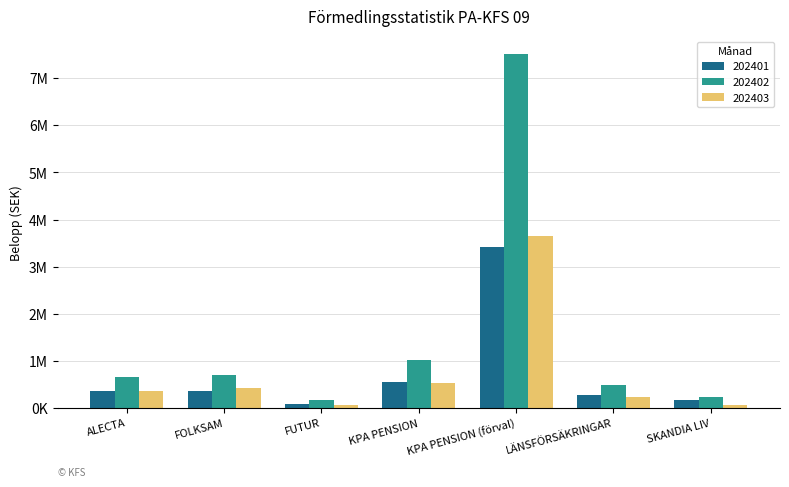

Is it true that 202401 equals 90802 at SKANDIA LIV?

False